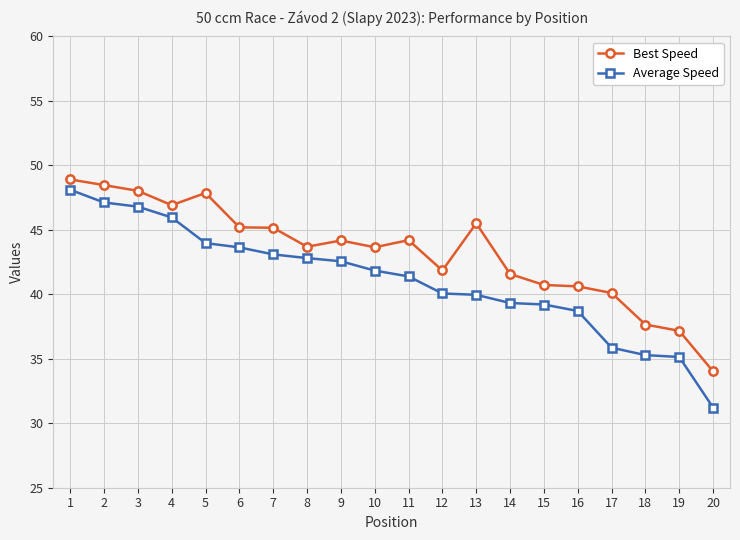

What value does the Best Speed series have at 13?

45.5